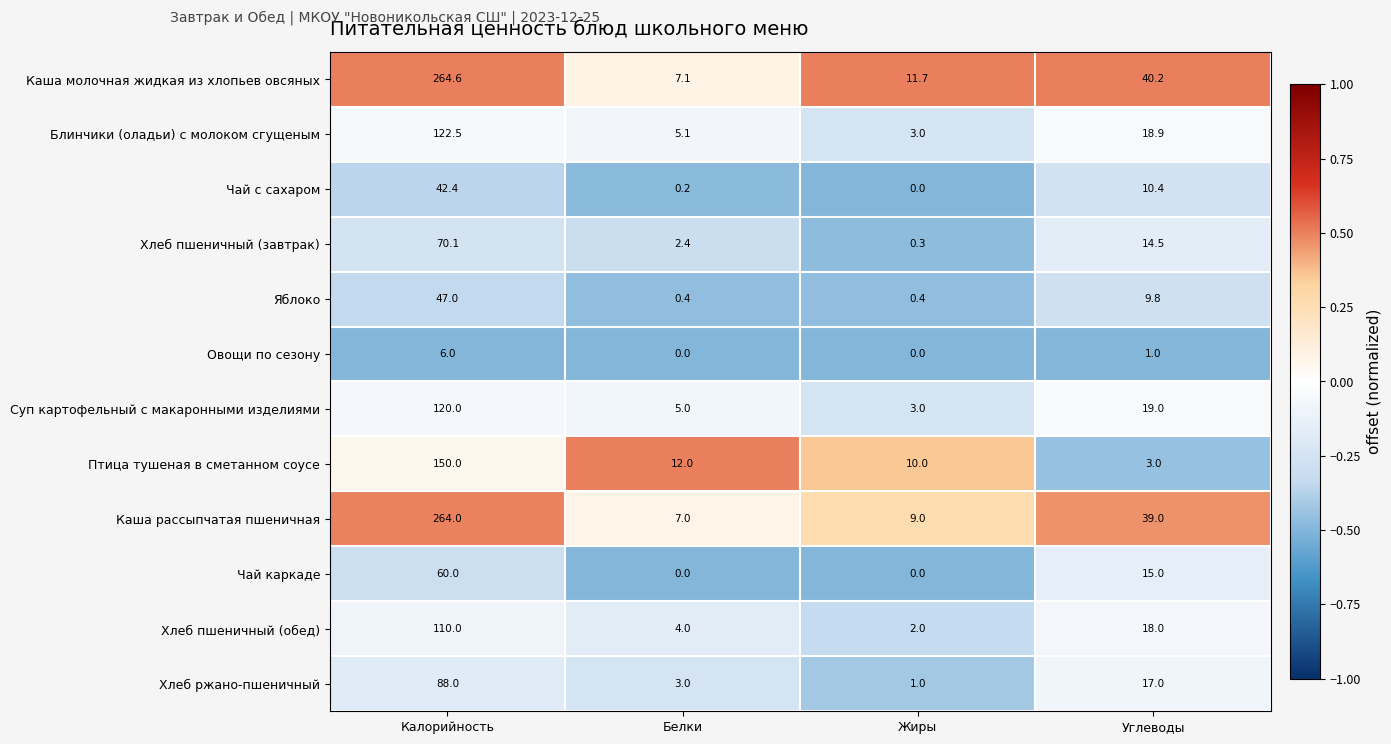

Which series has the largest range (max minus min)?

Каша молочная жидкая из хлопьев овсяных